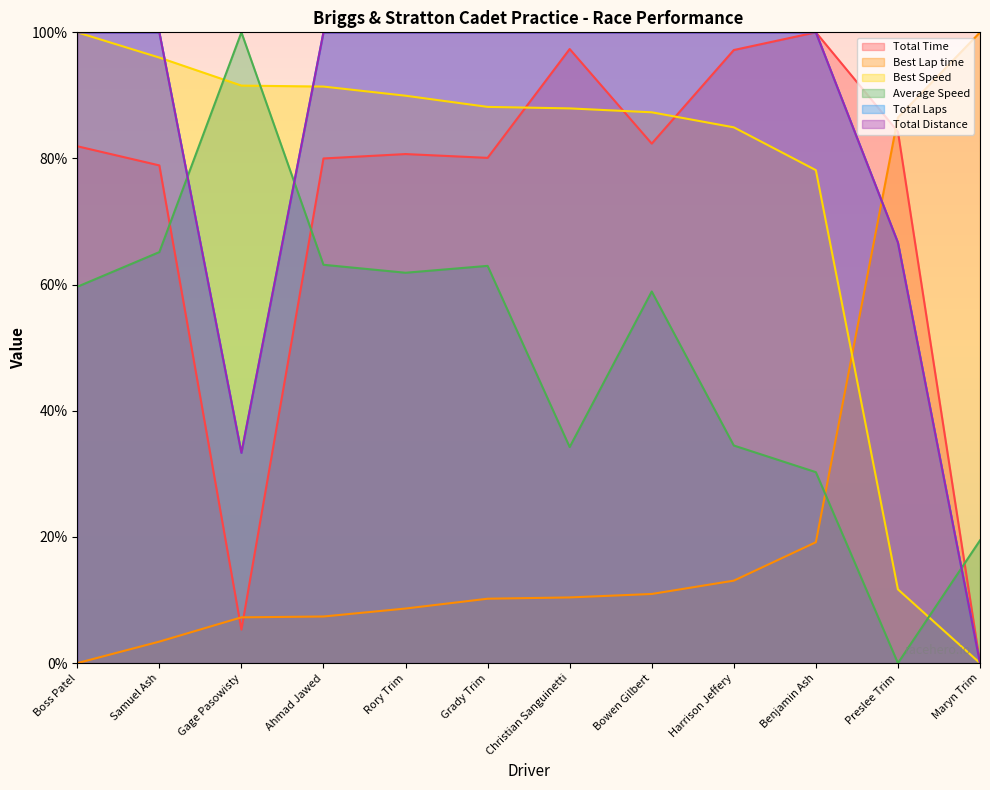

What is the sum of all Total Time values?

868.1